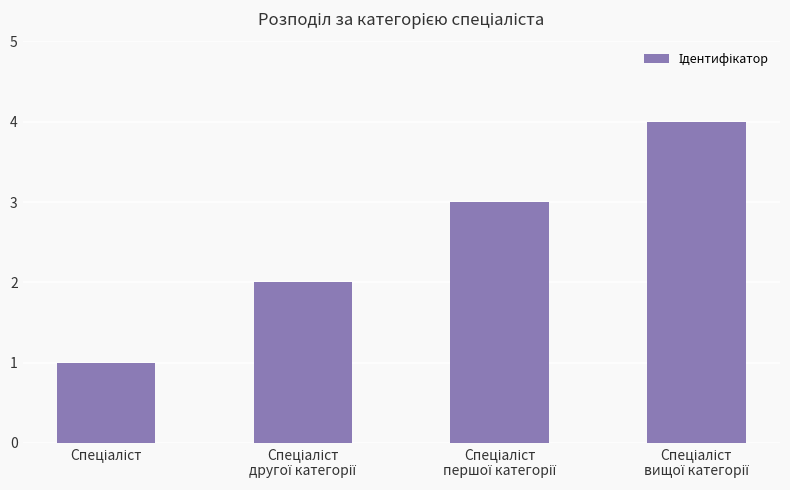

What is the greatest value displayed?

4